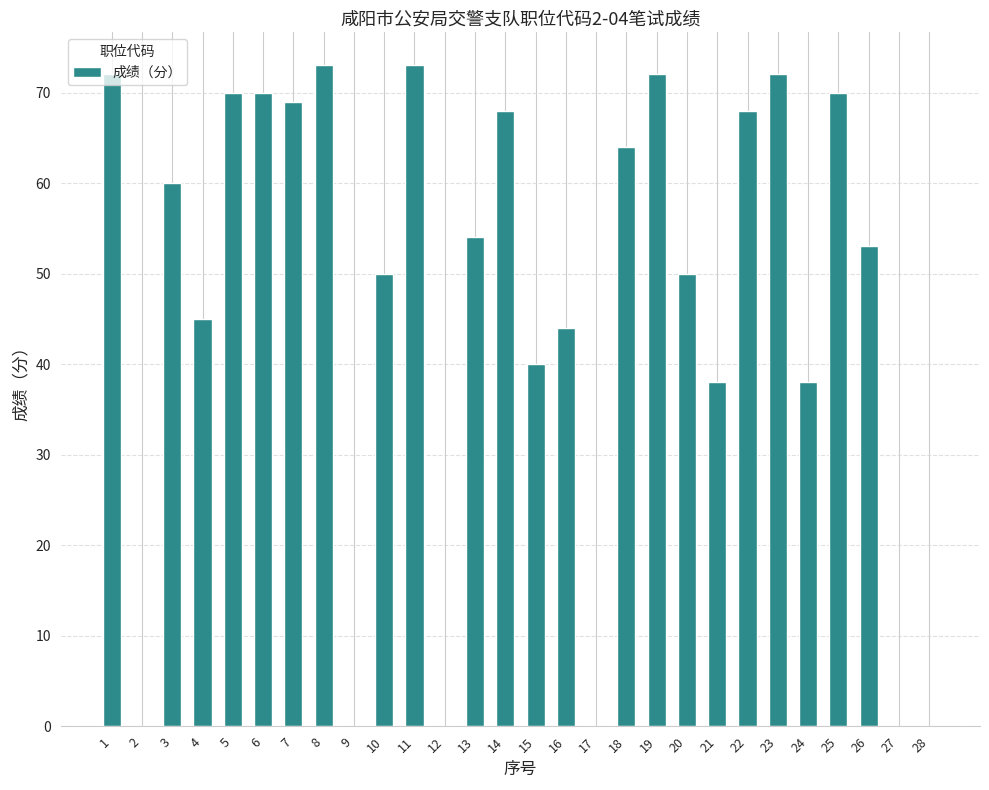

Reading left to right, extract all data points from this chart.

72	0	60	45	70	70	69	73	0	50	73	0	54	68	40	44	0	64	72	50	38	68	72	38	70	53	0	0